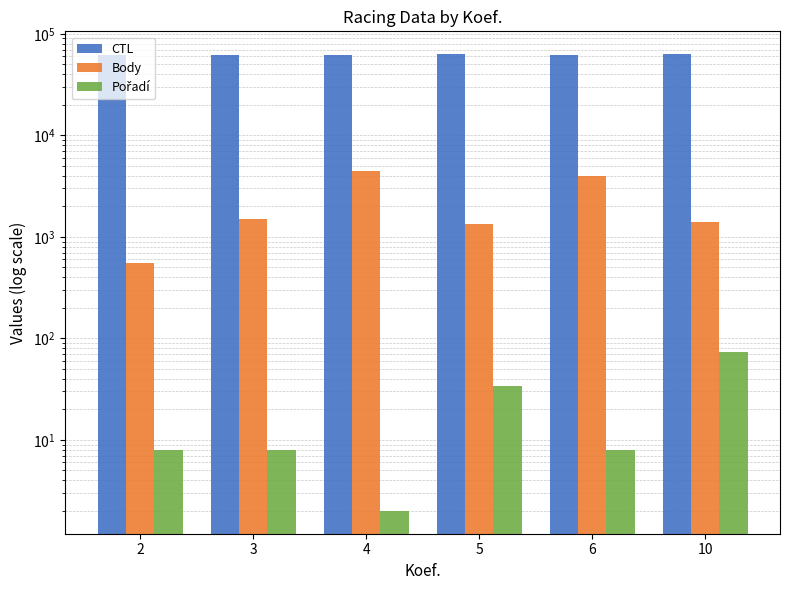

How many data points in CTL are above 62106?

2